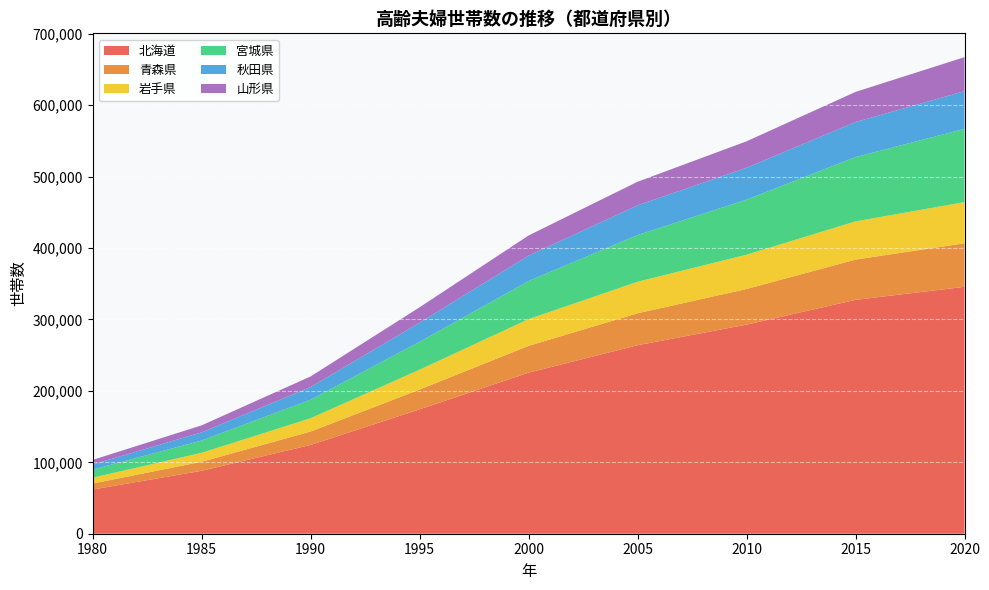

Reading left to right, transcribe all the data shown in this chart.

北海道: 1980=61849	1985=88111	1990=124320	1995=174200	2000=225521	2005=263946	2010=292775	2015=327509	2020=345741
青森県: 1980=8455	1985=12649	1990=18776	1995=27743	2000=37590	2005=44764	2010=49933	2015=56383	2020=60995
岩手県: 1980=8177	1985=12552	1990=18645	1995=27770	2000=37377	2005=44114	2010=48029	2015=53475	2020=57656
宮城県: 1980=11325	1985=17164	1990=25933	1995=39029	2000=53376	2005=65436	2010=77063	2015=90047	2020=102638
秋田県: 1980=7141	1985=11526	1990=17720	1995=26832	2000=35529	2005=41560	2010=44697	2015=49117	2020=52719
山形県: 1980=6403	1985=9762	1990=14863	1995=21529	2000=28226	2005=33090	2010=37014	2015=42167	2020=47618